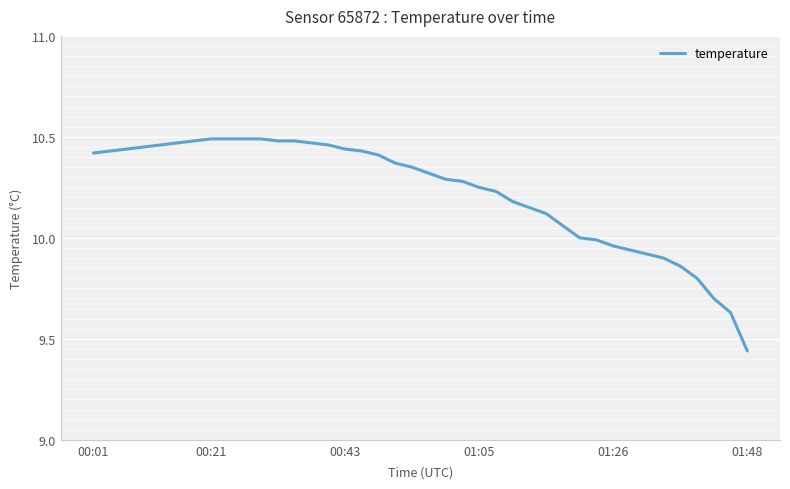

Does the chart have visible grid lines?

Yes